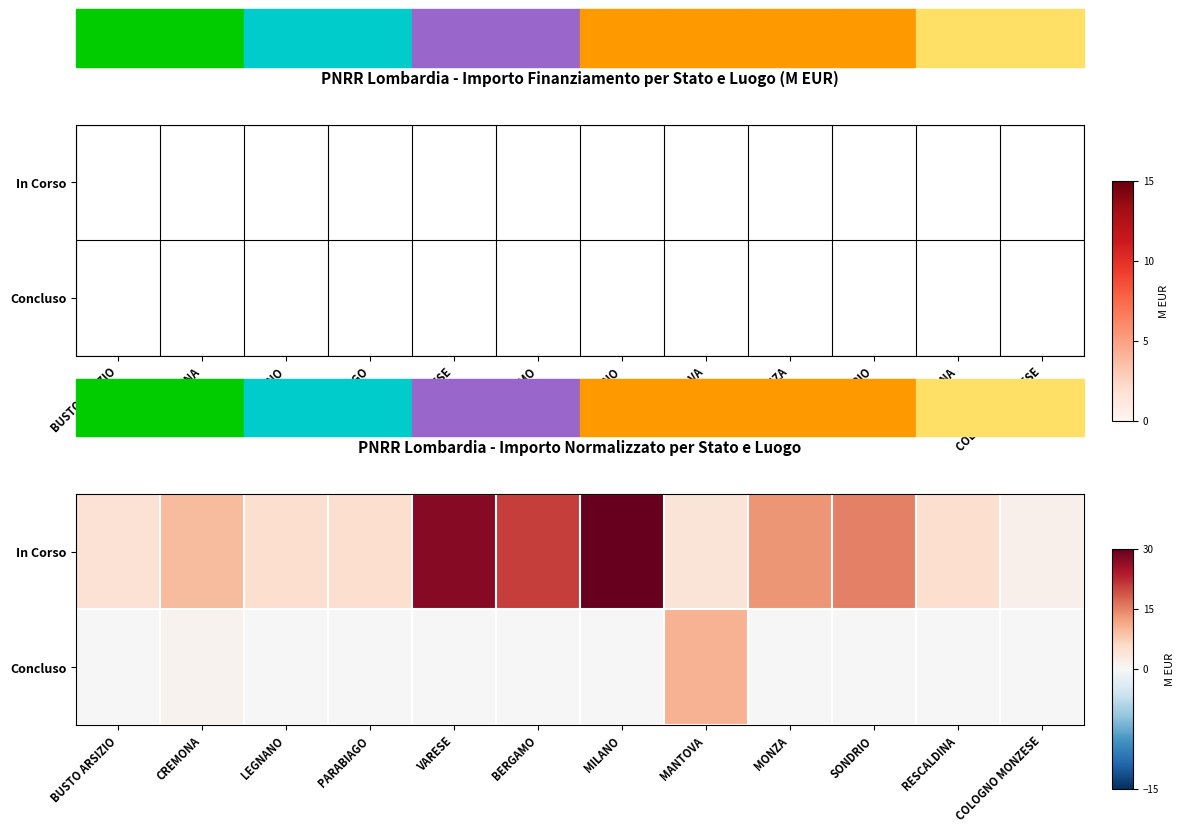

How many data points in In Corso are above 9?

6